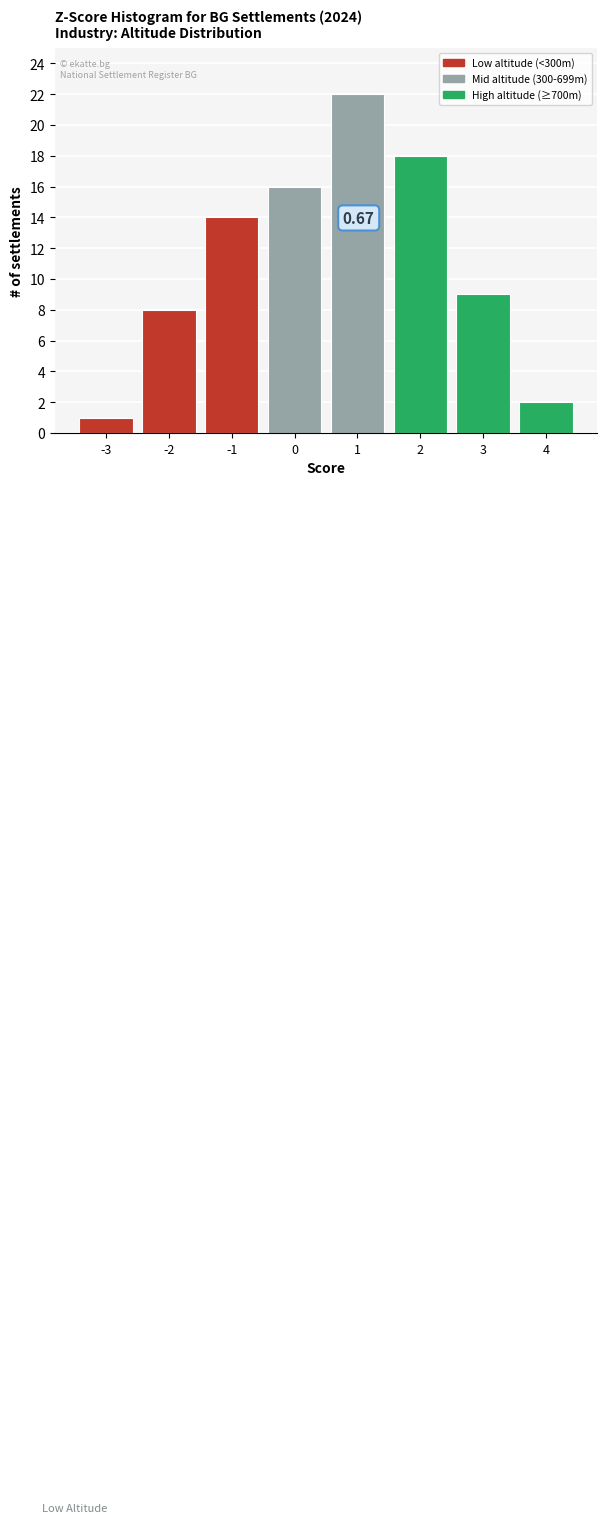

List the labels in order of value, largest first.

1, 2, 0, -1, 3, -2, 4, -3